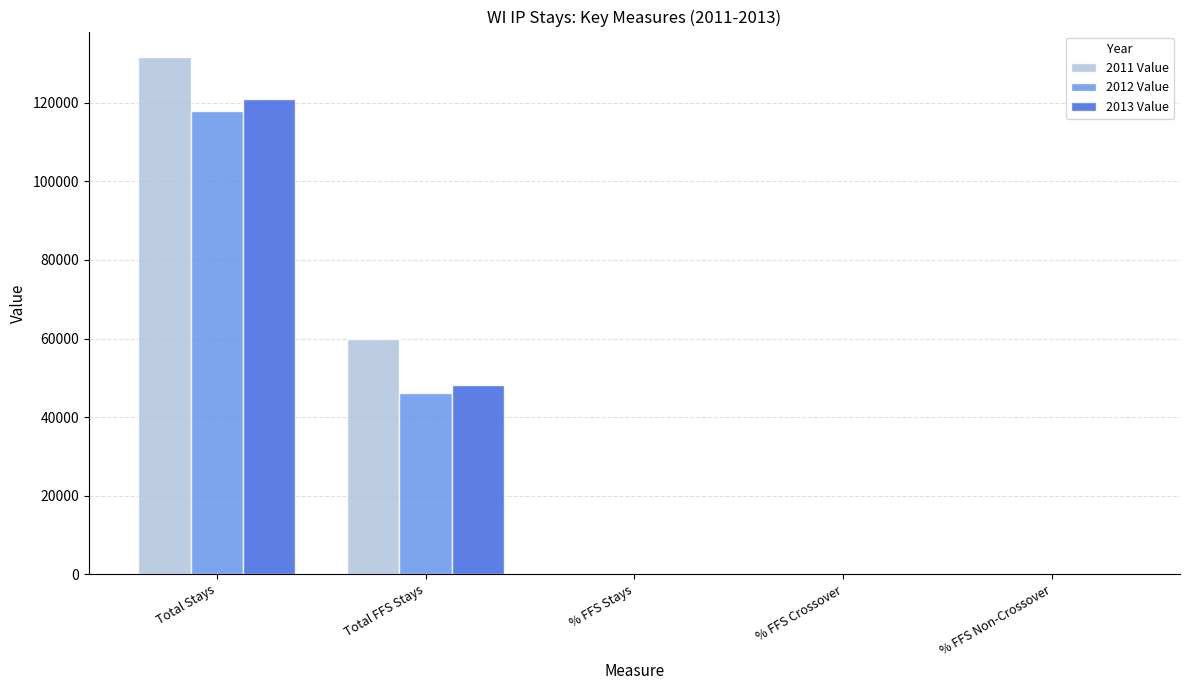

Is the value of 2011 Value at % FFS Stays greater than the value of 2012 Value at Total FFS Stays?

No